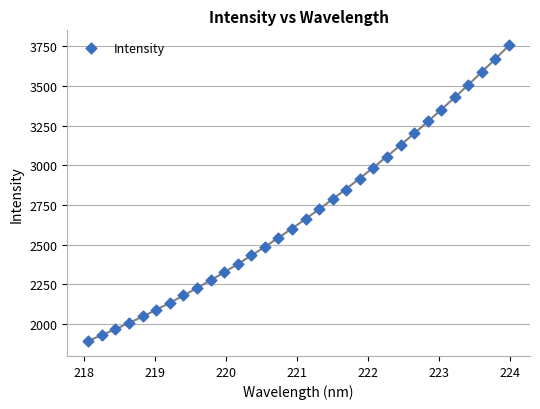

What is the range of Y values (max minus min)?

1867.3